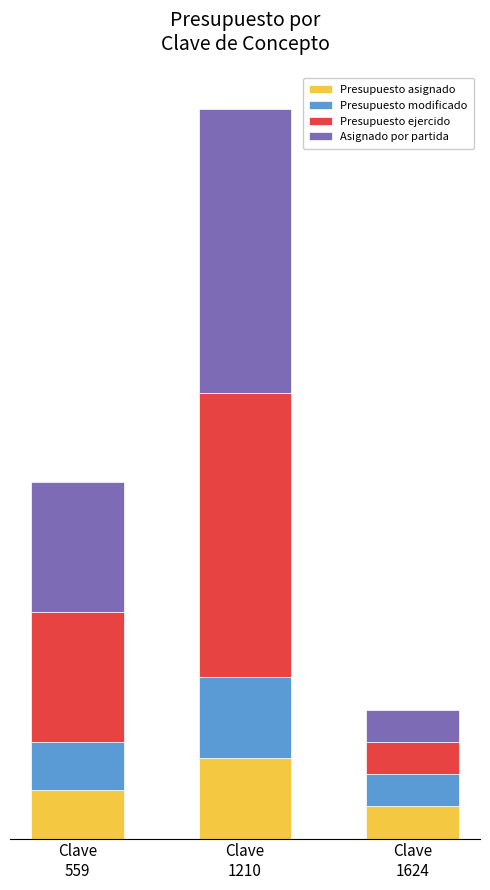

What are all the series names shown in the legend?

Presupuesto asignado, Presupuesto modificado, Presupuesto ejercido, Asignado por partida